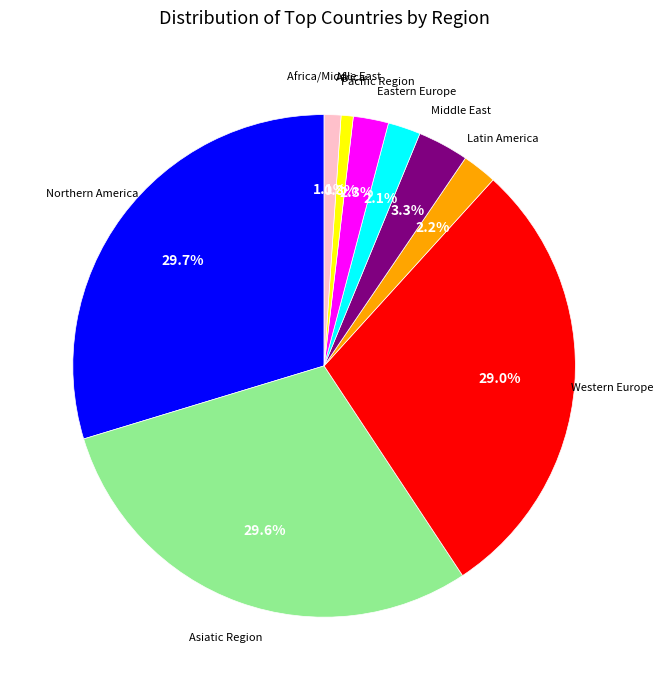

Does any single category account for the majority?

No